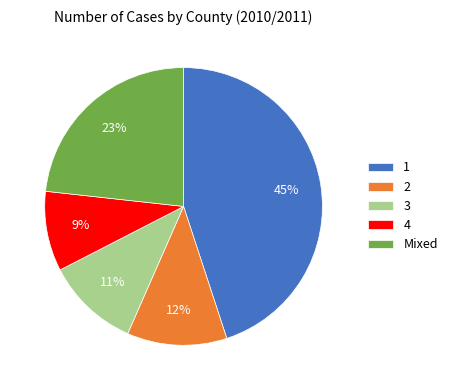

To the nearest percent, what is the combined percentage of 1 and 3?

56%